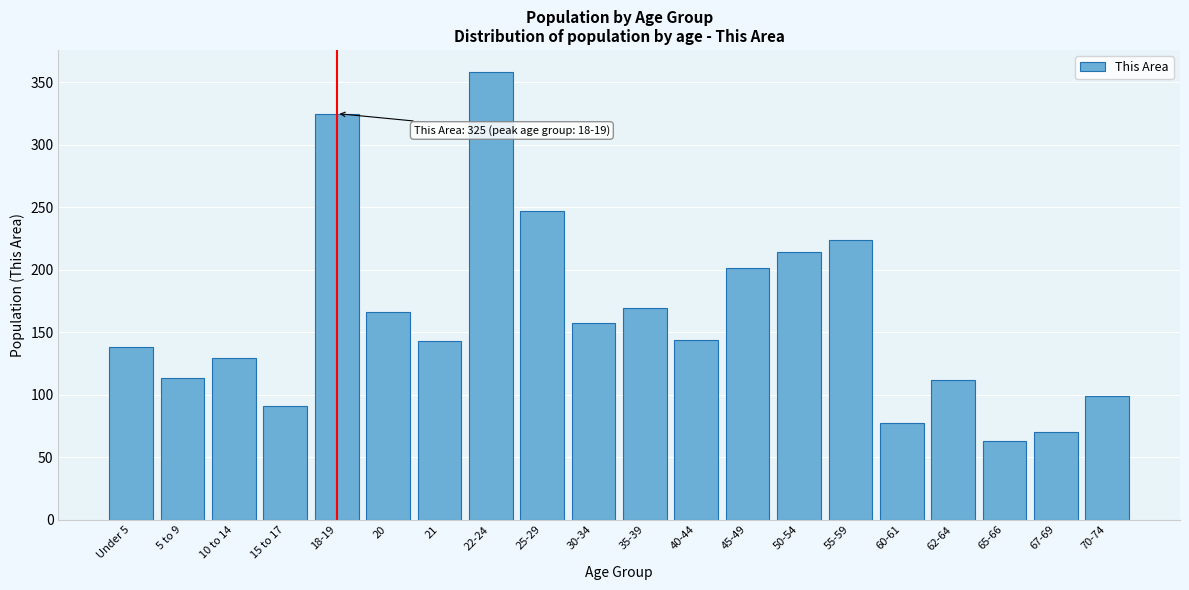

Which has a higher value, 18-19 or 67-69?

18-19